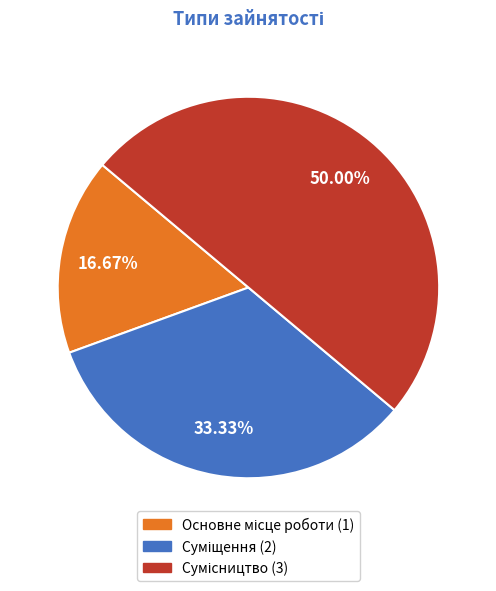

Does any single category account for the majority?

No